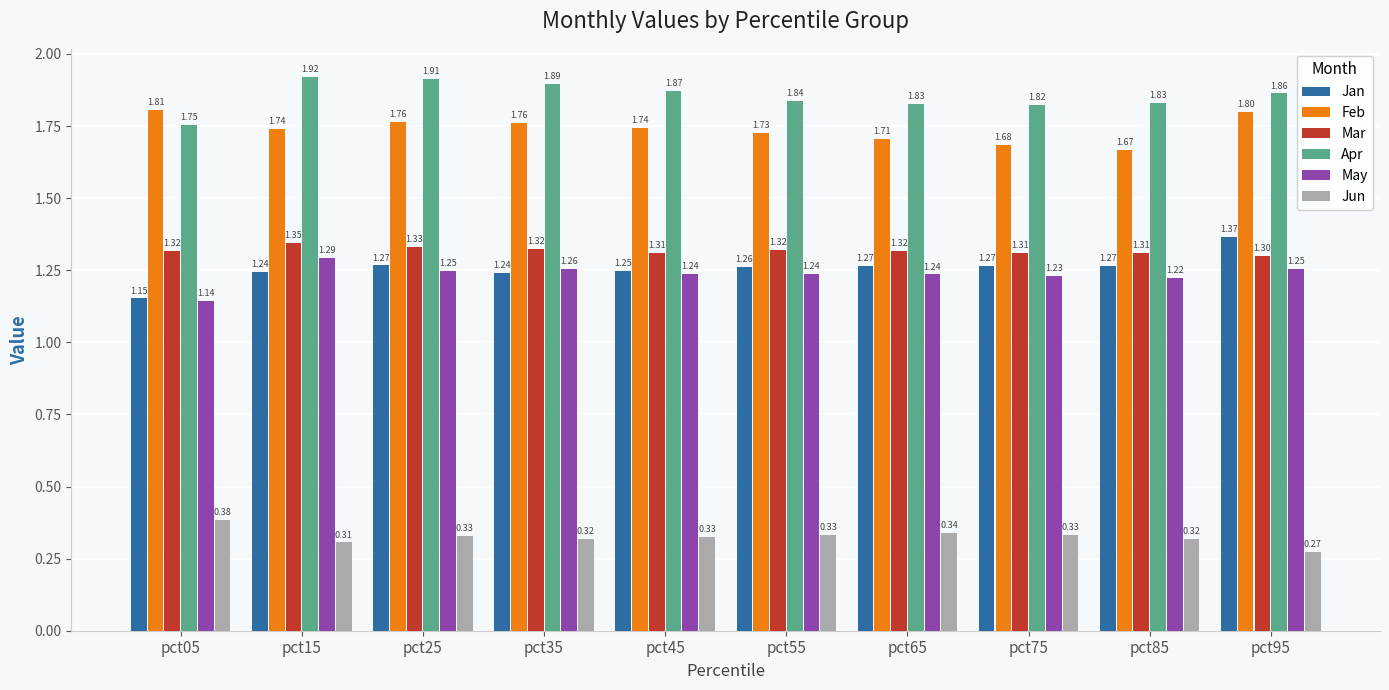

Between pct25 and pct45, which series saw the biggest shift?

Apr